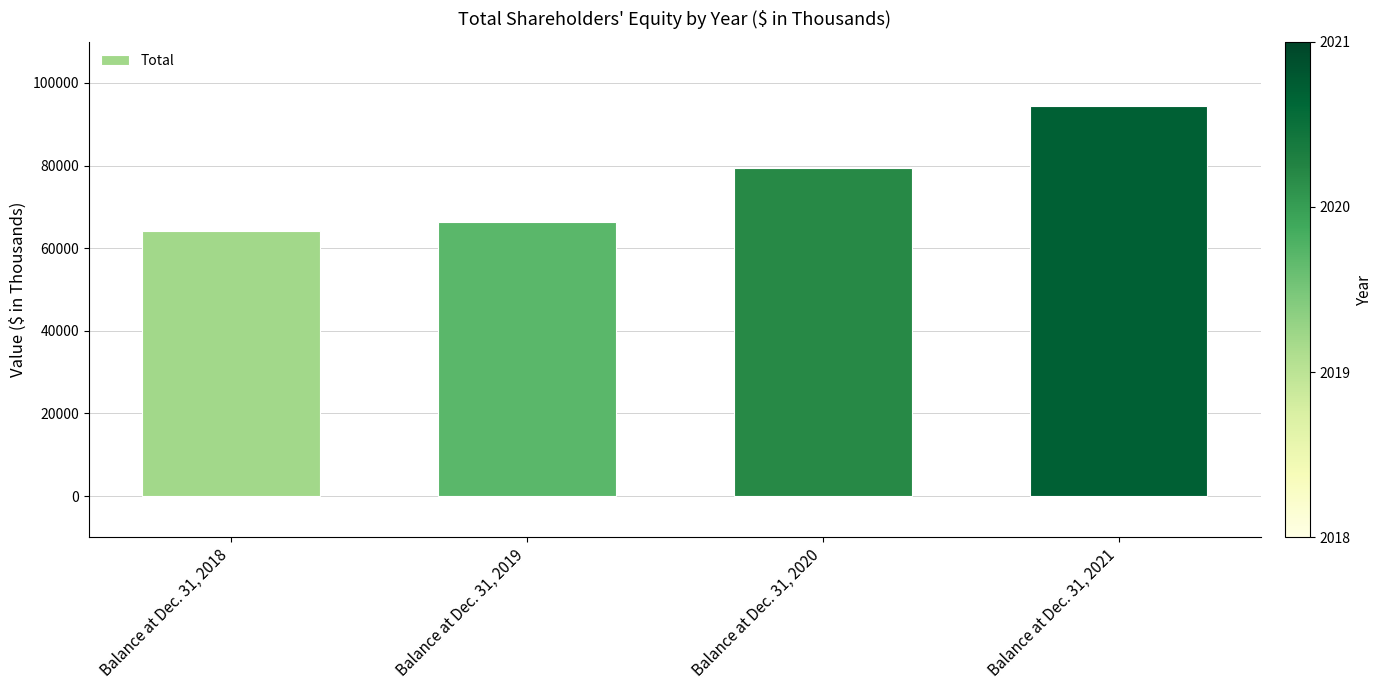

Which label corresponds to the largest value in the chart?

Balance at Dec. 31, 2021